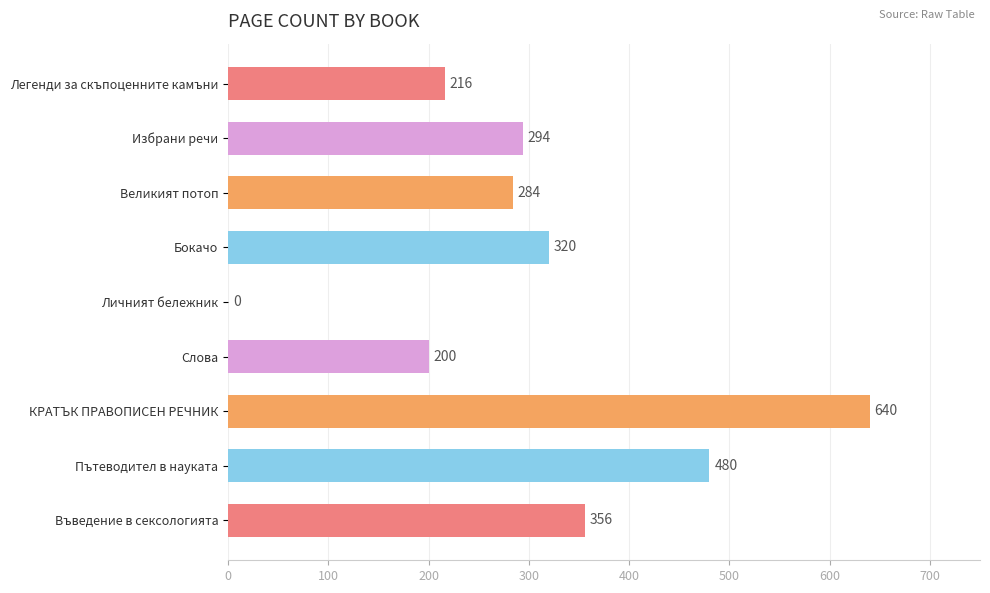

What is the sum of all values?

2790